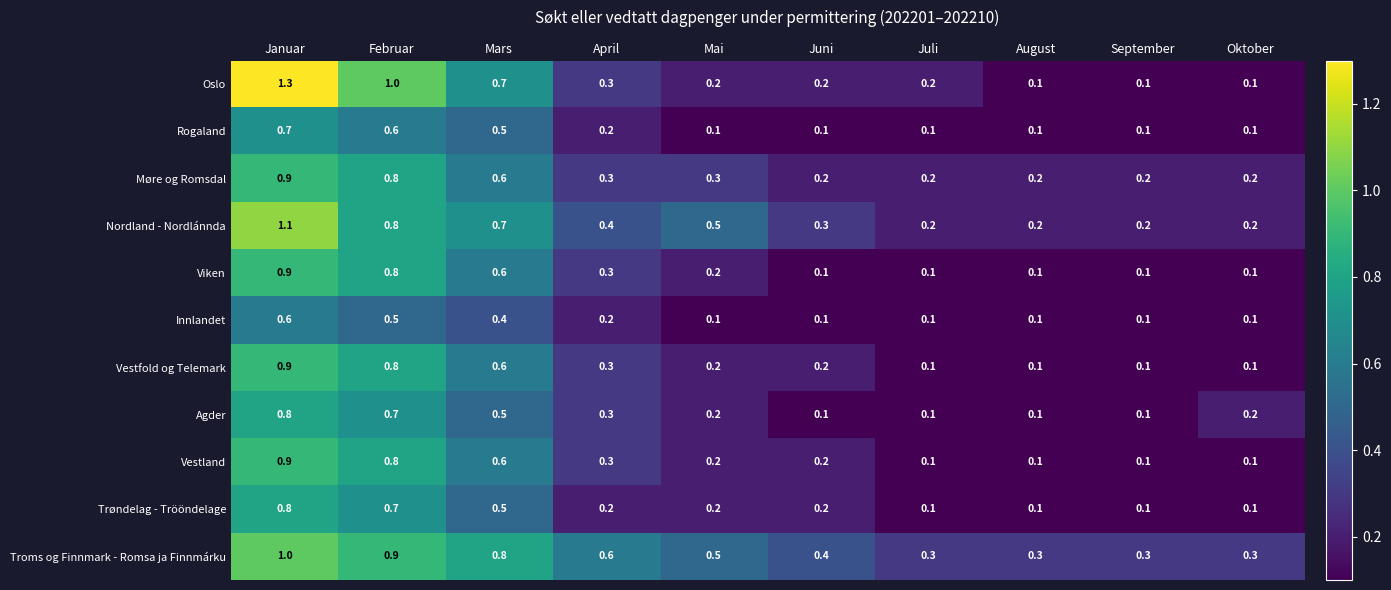

What is the greatest value displayed?

1.3